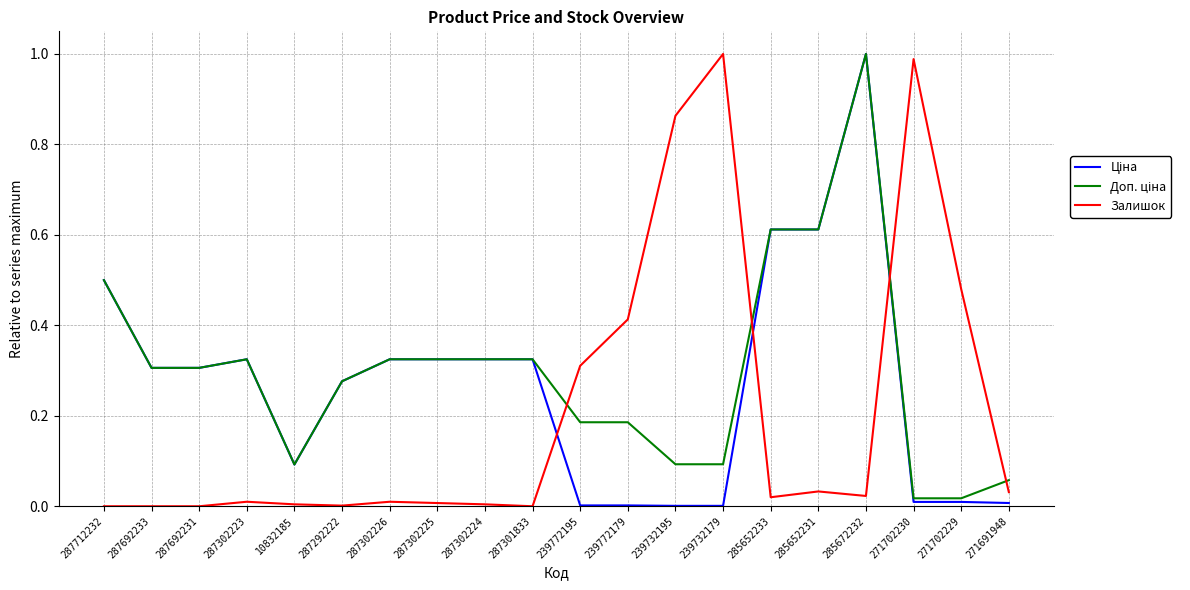

What position from the right is 287692231?

18